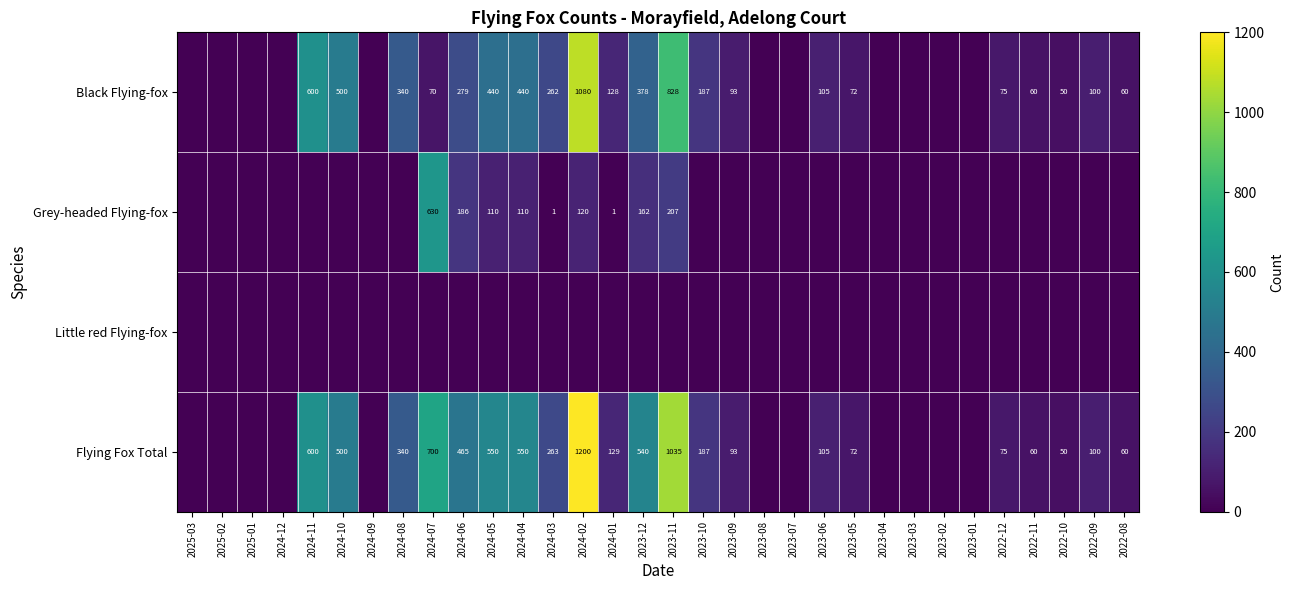

True or false: Black Flying-fox has a value of 203 at 2024-11.

False